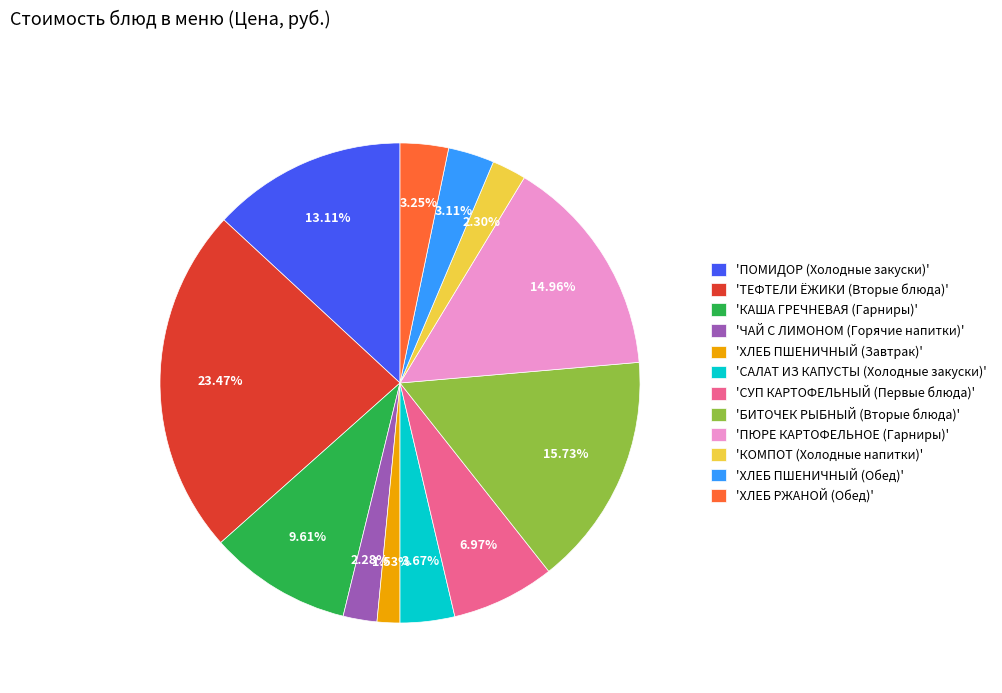

Between 'САЛАТ ИЗ КАПУСТЫ (Холодные закуски)' and 'ПОМИДОР (Холодные закуски)', which is larger?

'ПОМИДОР (Холодные закуски)'